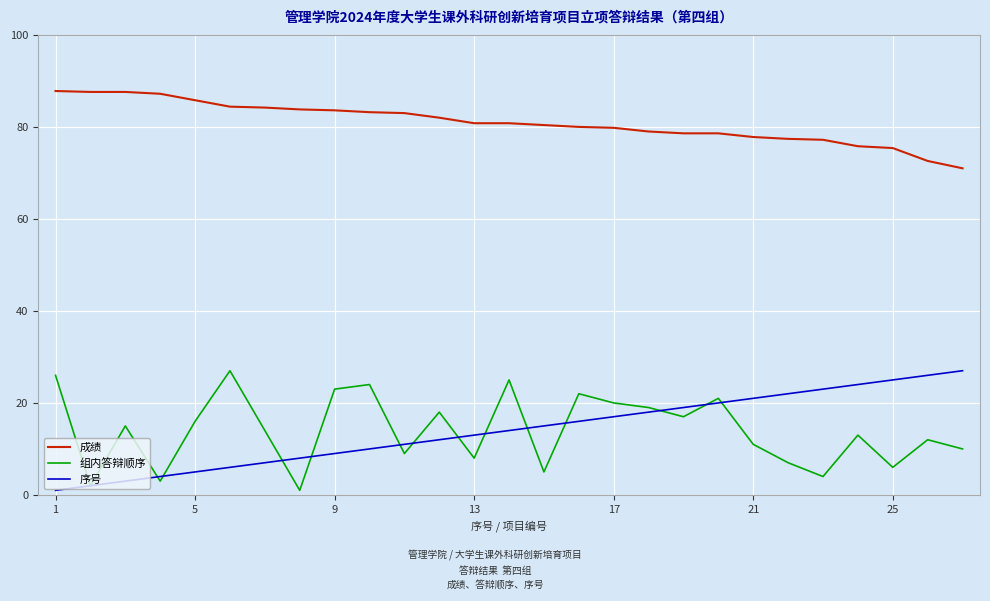

True or false: 成绩 and 组内答辩顺序 intersect in this chart.

False